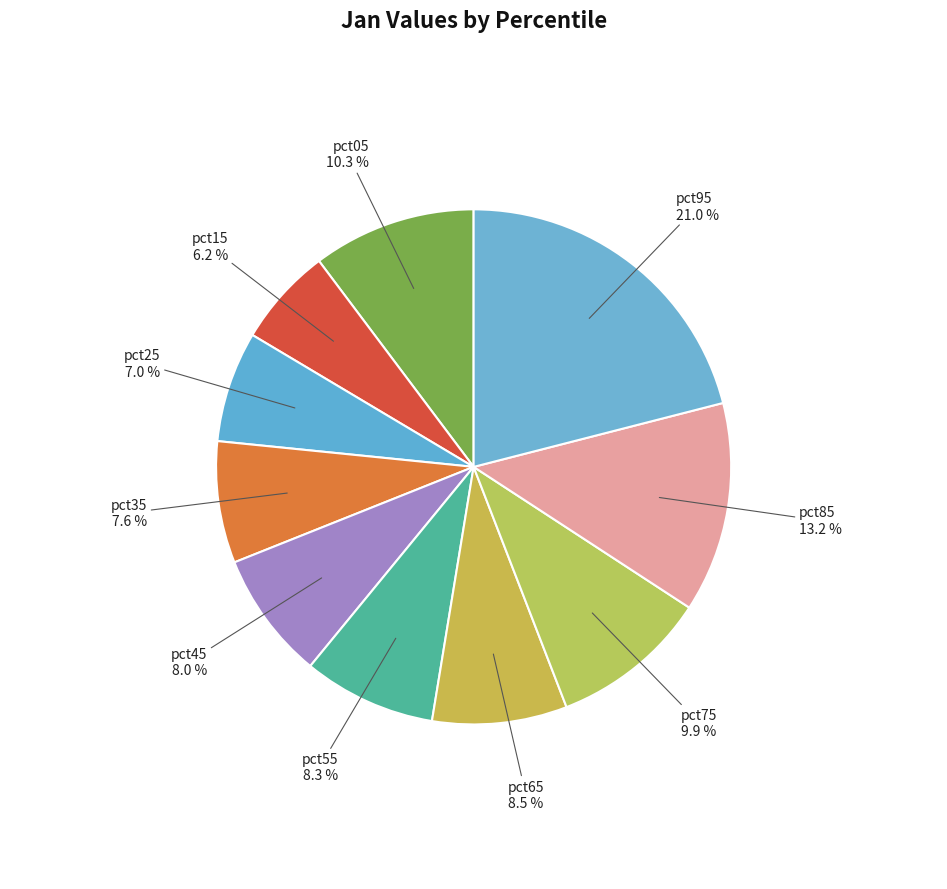

Does pct55 represent more than half of the total?

No